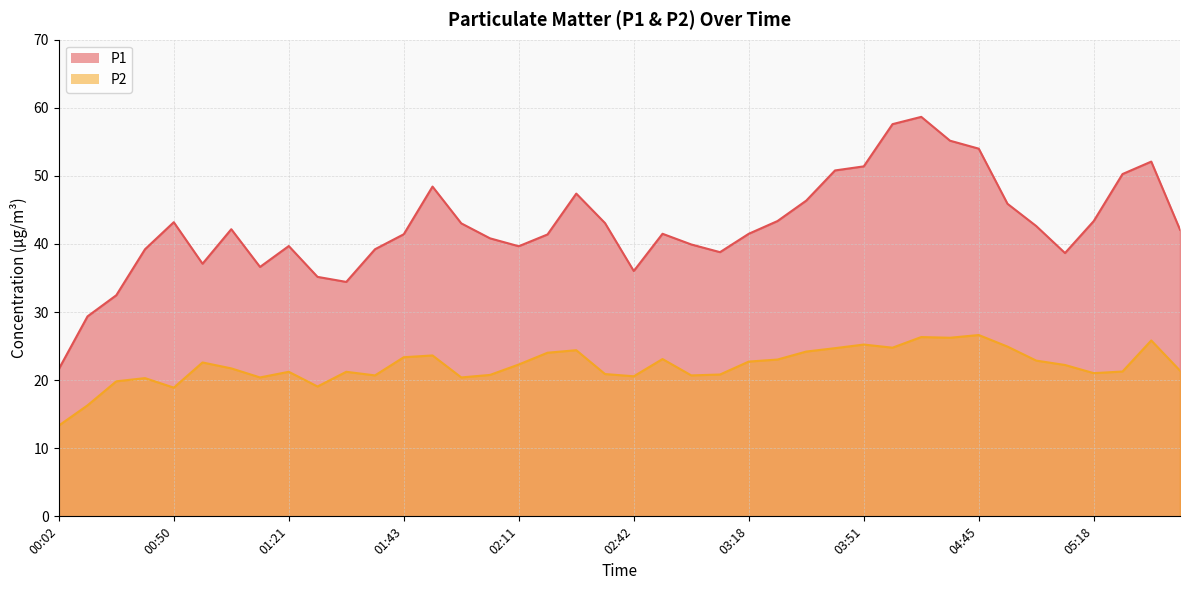

What is the smallest value displayed?

13.3